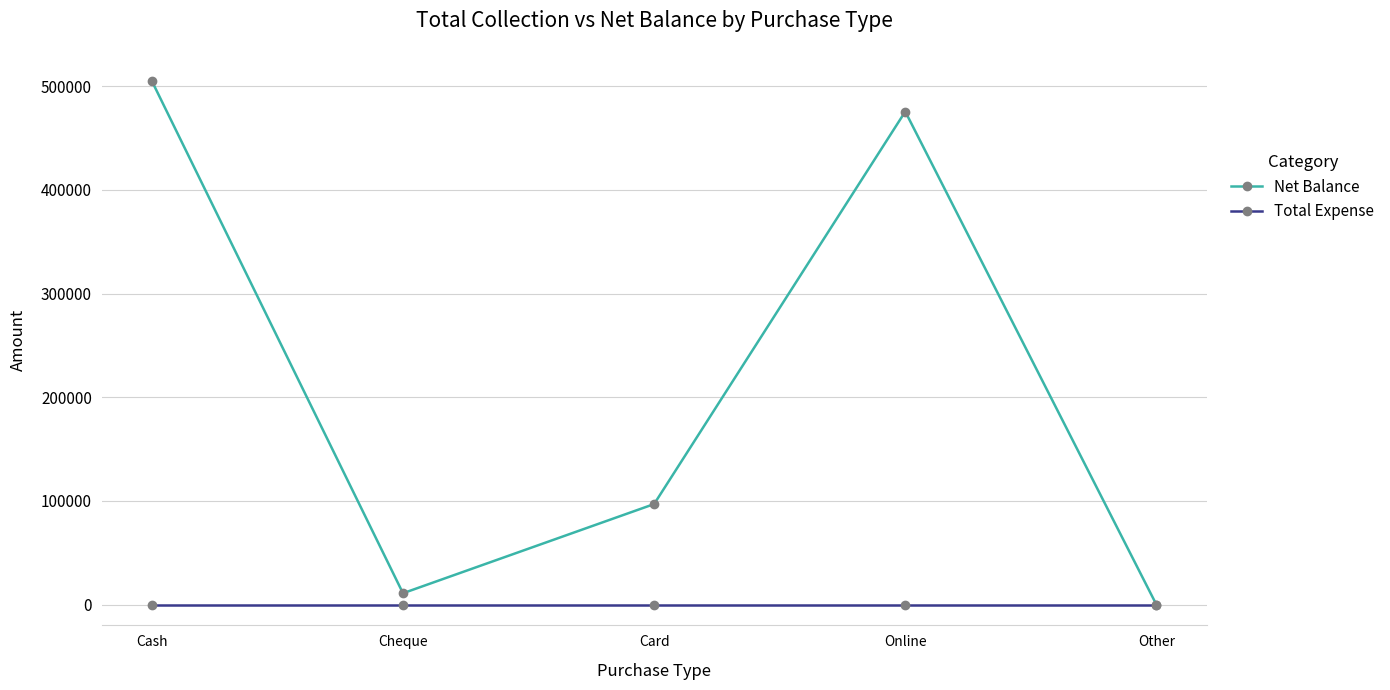

How many data points does each series have?

5